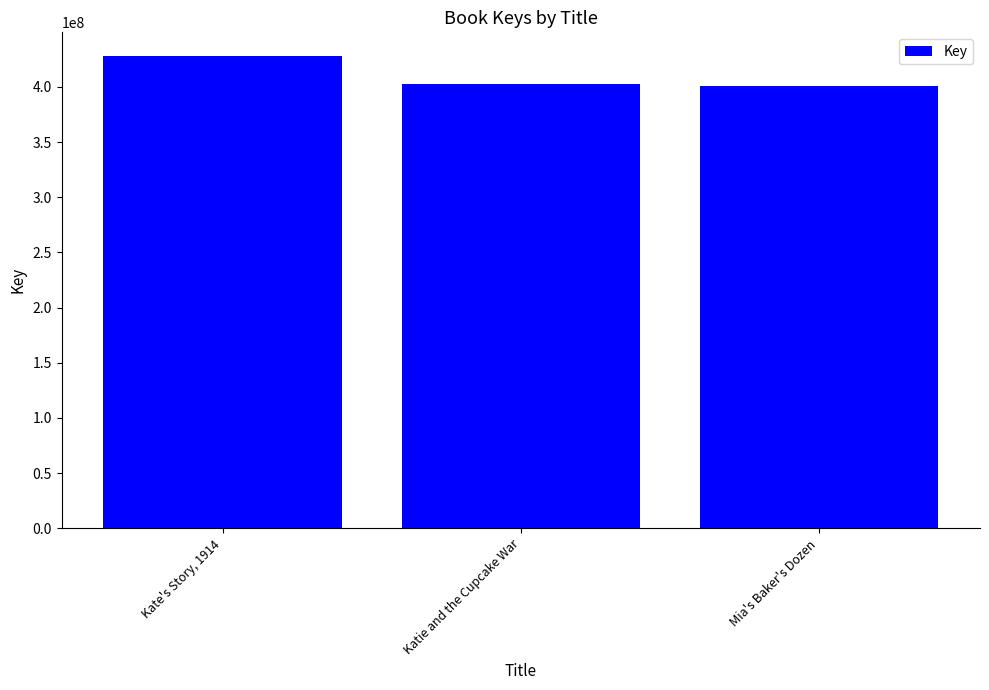

What position from the right is Mia's Baker's Dozen?

1